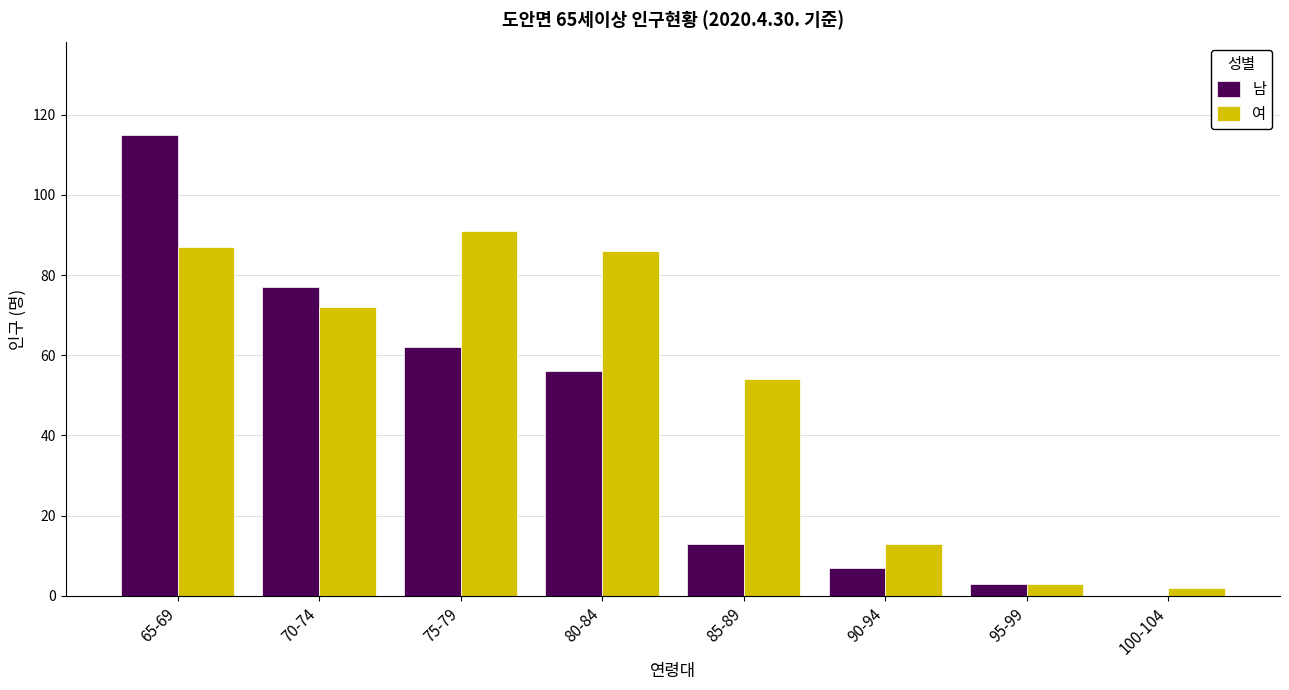

What is the greatest value displayed?

115